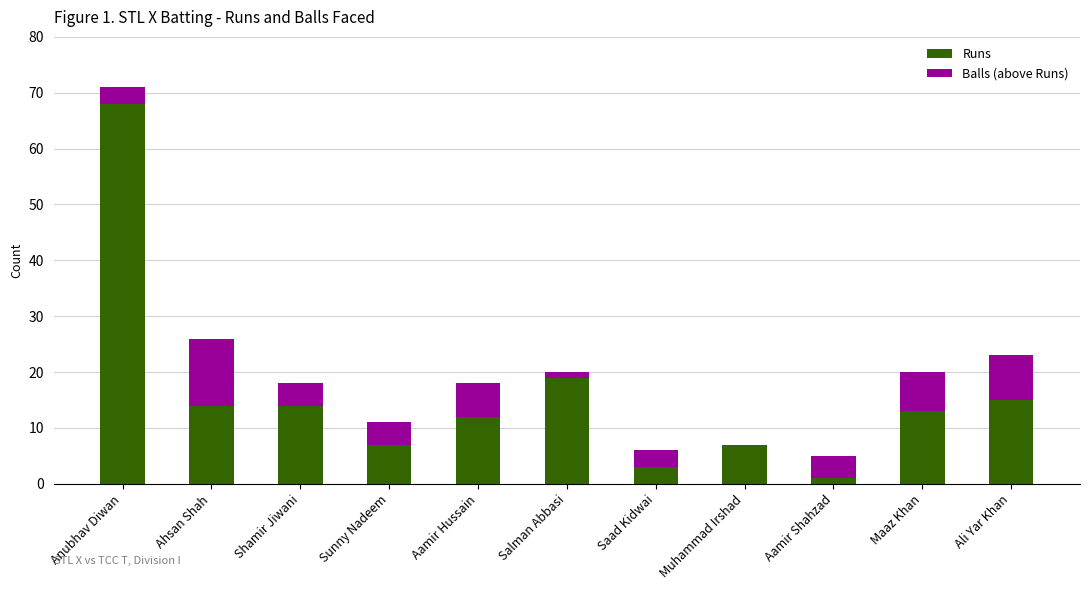

What are all the series names shown in the legend?

Runs, Balls (above Runs)